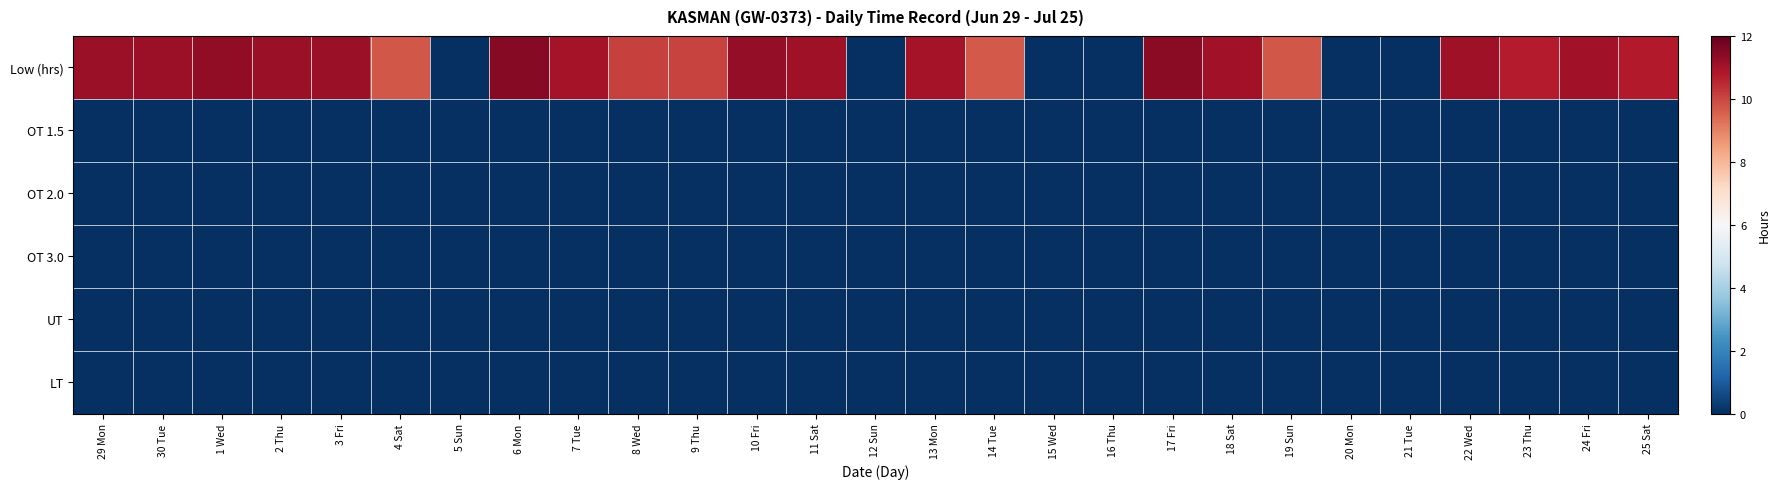

Reading right to left, transcribe all the data shown in this chart.

Low (hrs): 25 Sat=10.8	24 Fri=11.1	23 Thu=10.7	22 Wed=11.1	21 Tue=0.0	20 Mon=0.0	19 Sun=9.7	18 Sat=11.0	17 Fri=11.4	16 Thu=0.0	15 Wed=0.0	14 Tue=9.7	13 Mon=11.0	12 Sun=0.0	11 Sat=11.1	10 Fri=11.3	9 Thu=10.1	8 Wed=10.1	7 Tue=11.0	6 Mon=11.4	5 Sun=0.0	4 Sat=9.7	3 Fri=11.2	2 Thu=11.2	1 Wed=11.3	30 Tue=11.2	29 Mon=11.2
OT 1.5: 25 Sat=0.0	24 Fri=0.0	23 Thu=0.0	22 Wed=0.0	21 Tue=0.0	20 Mon=0.0	19 Sun=0.0	18 Sat=0.0	17 Fri=0.0	16 Thu=0.0	15 Wed=0.0	14 Tue=0.0	13 Mon=0.0	12 Sun=0.0	11 Sat=0.0	10 Fri=0.0	9 Thu=0.0	8 Wed=0.0	7 Tue=0.0	6 Mon=0.0	5 Sun=0.0	4 Sat=0.0	3 Fri=0.0	2 Thu=0.0	1 Wed=0.0	30 Tue=0.0	29 Mon=0.0
OT 2.0: 25 Sat=0.0	24 Fri=0.0	23 Thu=0.0	22 Wed=0.0	21 Tue=0.0	20 Mon=0.0	19 Sun=0.0	18 Sat=0.0	17 Fri=0.0	16 Thu=0.0	15 Wed=0.0	14 Tue=0.0	13 Mon=0.0	12 Sun=0.0	11 Sat=0.0	10 Fri=0.0	9 Thu=0.0	8 Wed=0.0	7 Tue=0.0	6 Mon=0.0	5 Sun=0.0	4 Sat=0.0	3 Fri=0.0	2 Thu=0.0	1 Wed=0.0	30 Tue=0.0	29 Mon=0.0
OT 3.0: 25 Sat=0.0	24 Fri=0.0	23 Thu=0.0	22 Wed=0.0	21 Tue=0.0	20 Mon=0.0	19 Sun=0.0	18 Sat=0.0	17 Fri=0.0	16 Thu=0.0	15 Wed=0.0	14 Tue=0.0	13 Mon=0.0	12 Sun=0.0	11 Sat=0.0	10 Fri=0.0	9 Thu=0.0	8 Wed=0.0	7 Tue=0.0	6 Mon=0.0	5 Sun=0.0	4 Sat=0.0	3 Fri=0.0	2 Thu=0.0	1 Wed=0.0	30 Tue=0.0	29 Mon=0.0
UT: 25 Sat=0.0	24 Fri=0.0	23 Thu=0.0	22 Wed=0.0	21 Tue=0.0	20 Mon=0.0	19 Sun=0.0	18 Sat=0.0	17 Fri=0.0	16 Thu=0.0	15 Wed=0.0	14 Tue=0.0	13 Mon=0.0	12 Sun=0.0	11 Sat=0.0	10 Fri=0.0	9 Thu=0.0	8 Wed=0.0	7 Tue=0.0	6 Mon=0.0	5 Sun=0.0	4 Sat=0.0	3 Fri=0.0	2 Thu=0.0	1 Wed=0.0	30 Tue=0.0	29 Mon=0.0
LT: 25 Sat=0.0	24 Fri=0.0	23 Thu=0.0	22 Wed=0.0	21 Tue=0.0	20 Mon=0.0	19 Sun=0.0	18 Sat=0.0	17 Fri=0.0	16 Thu=0.0	15 Wed=0.0	14 Tue=0.0	13 Mon=0.0	12 Sun=0.0	11 Sat=0.0	10 Fri=0.0	9 Thu=0.0	8 Wed=0.0	7 Tue=0.0	6 Mon=0.0	5 Sun=0.0	4 Sat=0.0	3 Fri=0.0	2 Thu=0.0	1 Wed=0.0	30 Tue=0.0	29 Mon=0.0